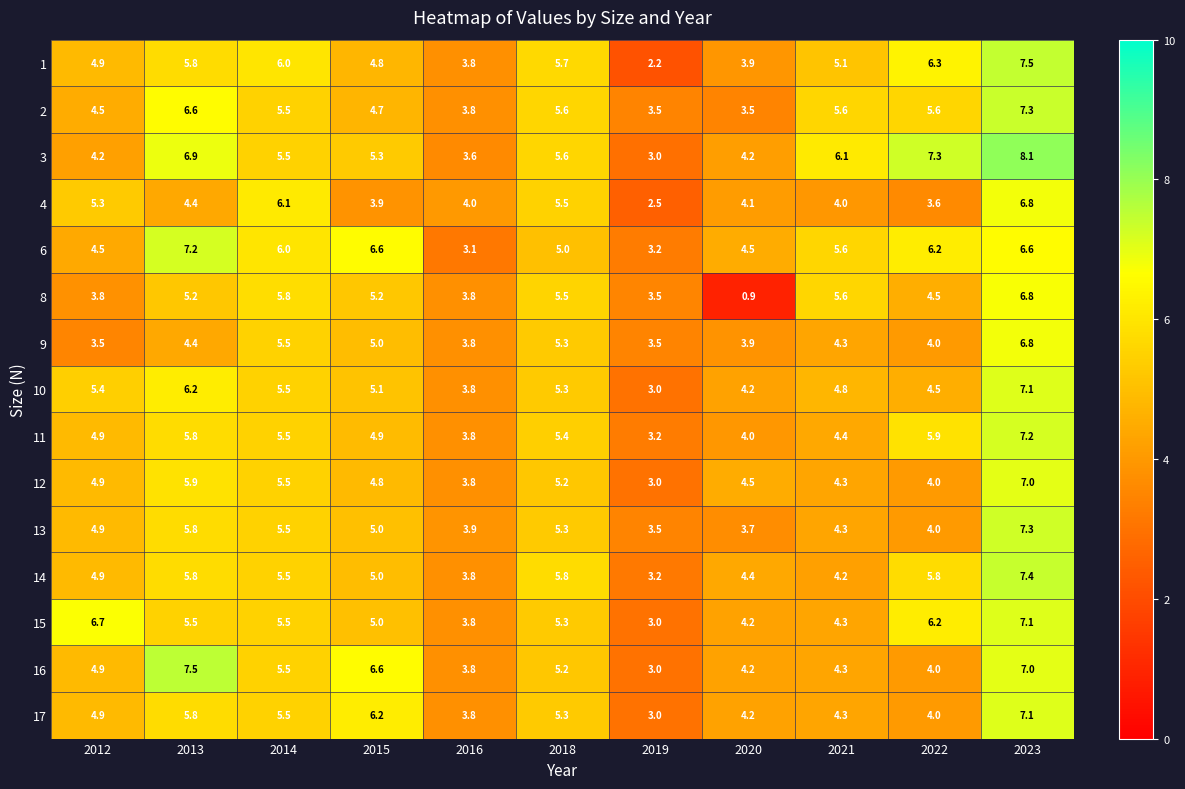

What is the difference between the maximum and minimum values in the 16 series?

4.5